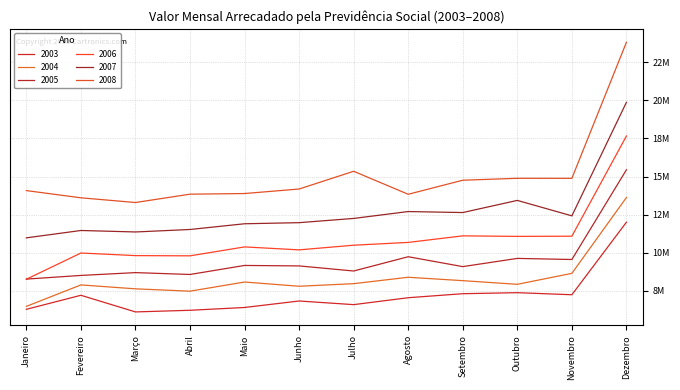

What is the label of the 6th point from the left?

Junho